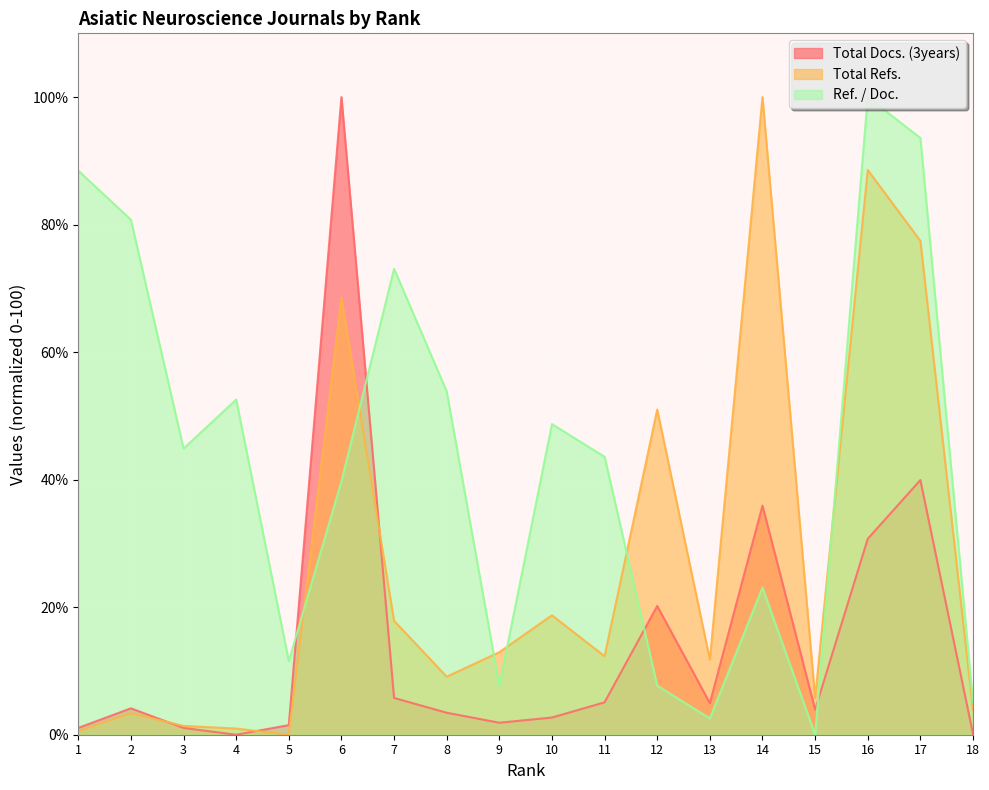

At 18, list the series in order from largest to smallest.

Ref. / Doc., Total Refs., Total Docs. (3years)